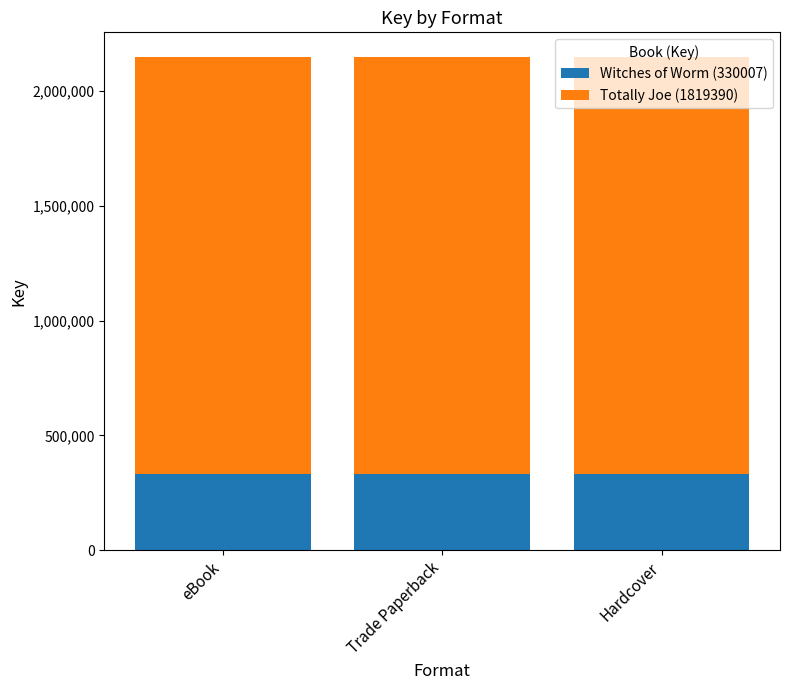

What is the total value across all series at Hardcover?

2149397